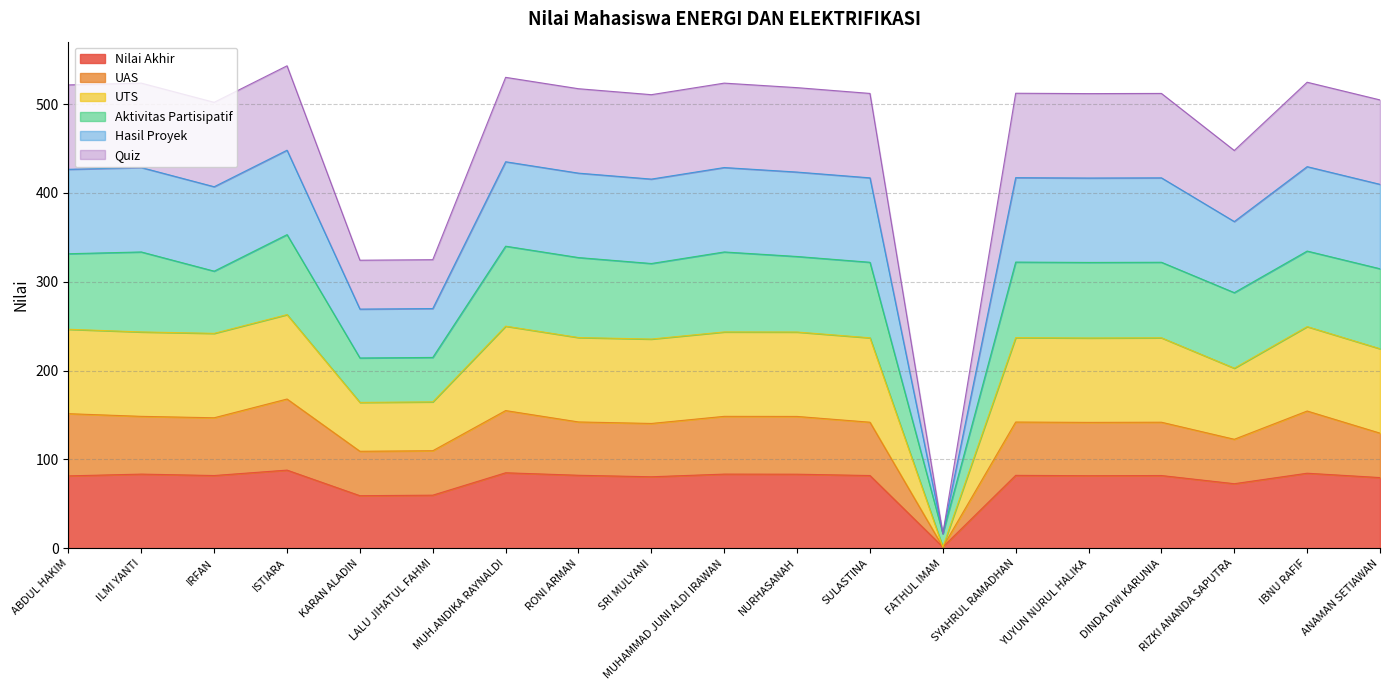

What is the value of the Nilai Akhir point at the 8th from the left?

82.2